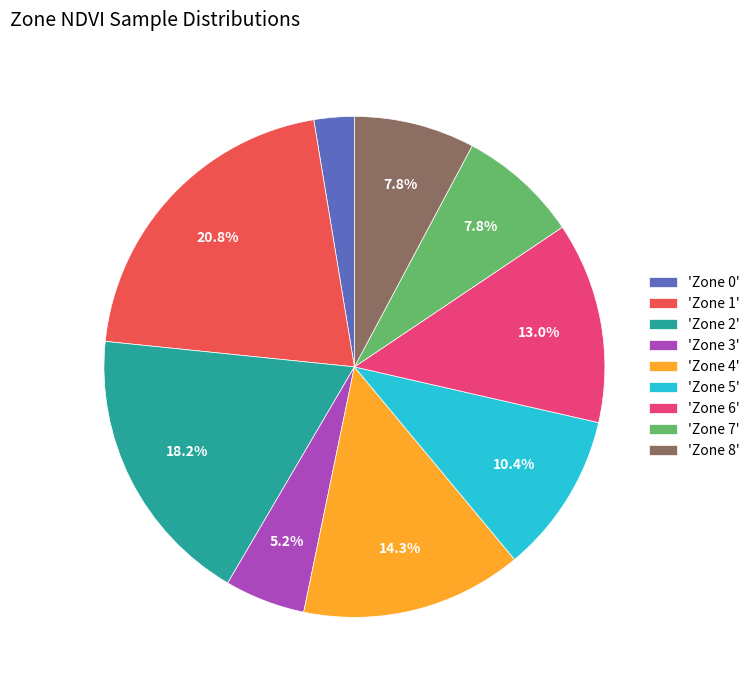

How many segments does this pie chart have?

9